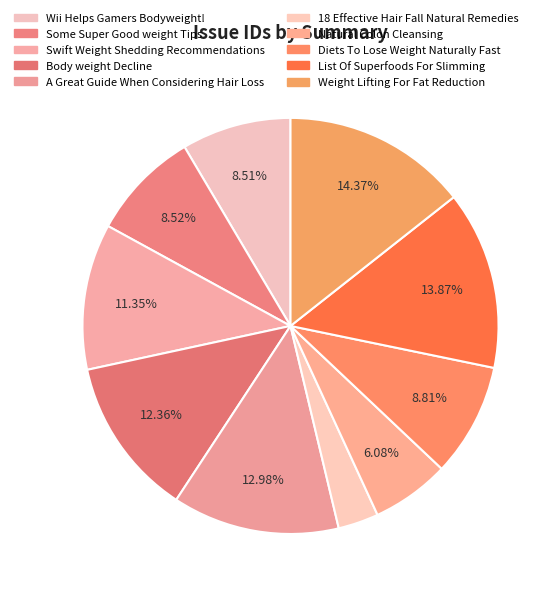

Between 18 Effective Hair Fall Natural Remedies and Weight Lifting For Fat Reduction, which is larger?

Weight Lifting For Fat Reduction